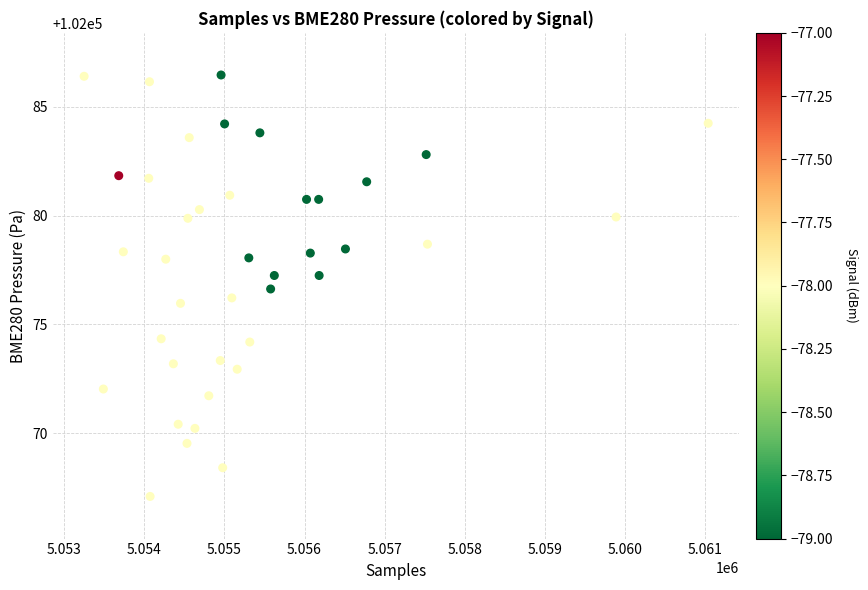

What is the range of X values (max minus min)?

7783.0